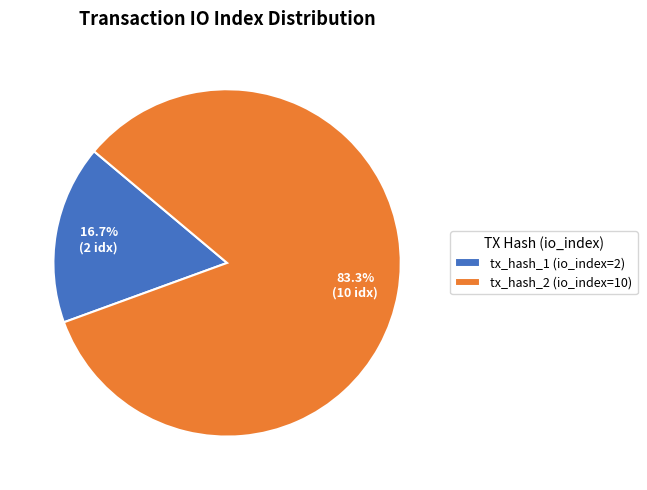

Which has a higher value, tx_hash_2 (io_index=10) or tx_hash_1 (io_index=2)?

tx_hash_2 (io_index=10)